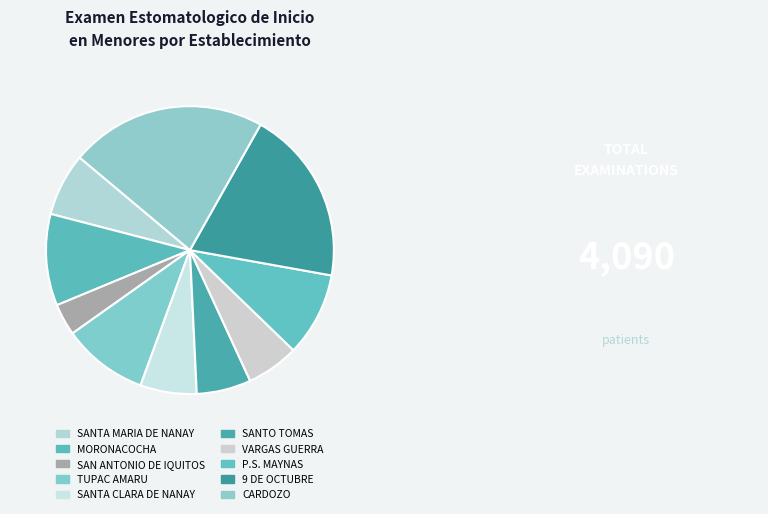

Does any single category account for the majority?

No